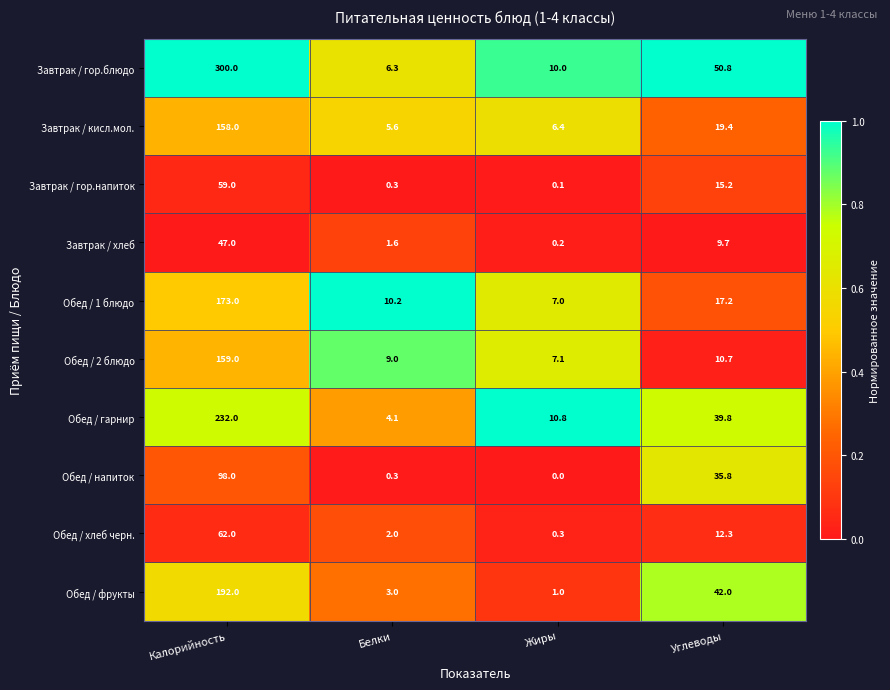

Which series changed the most between Жиры and Углеводы?

Обед / фрукты